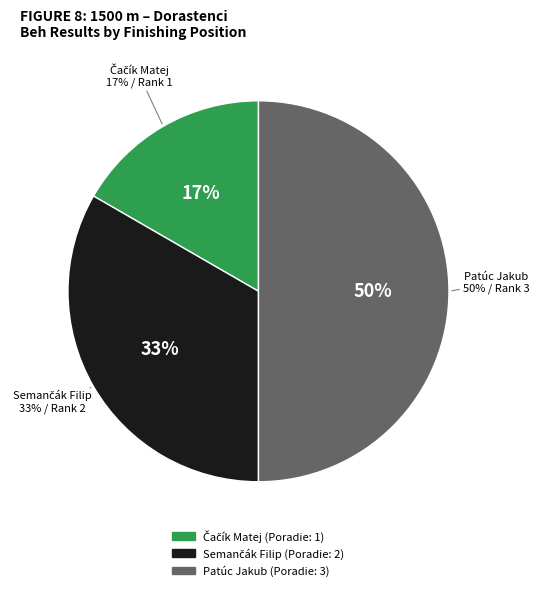

Is it true that Patúc Jakub is 50% of the pie?

True